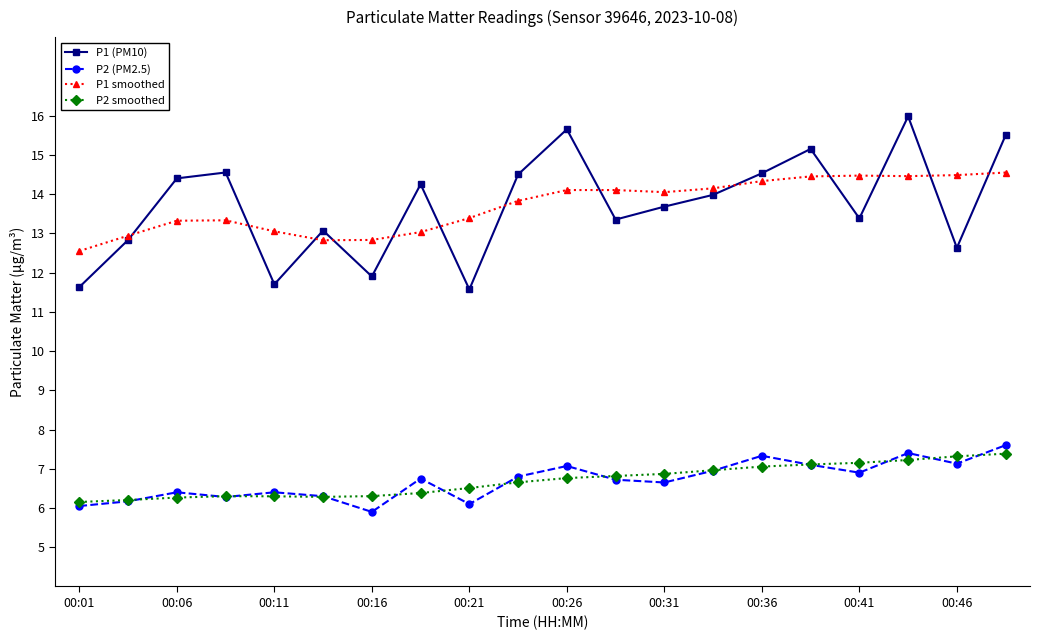

What is the minimum value shown in the chart?

5.9